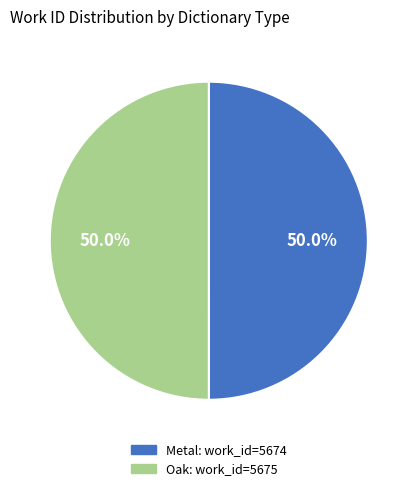

What is the ratio of the value at Oak to the value at Metal?

1.0